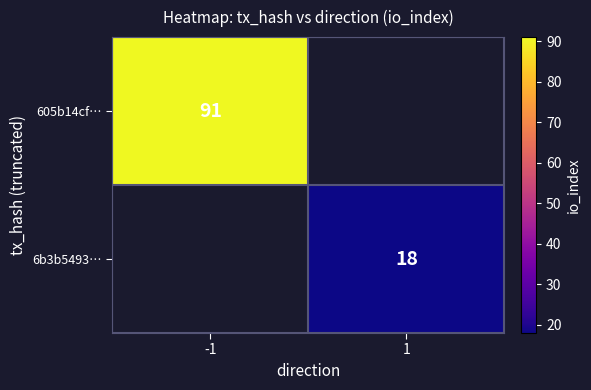

Is it true that 6b3b5493… equals 4 at 1?

False